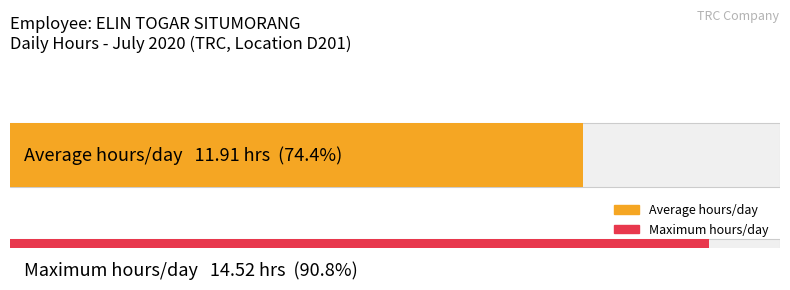

What is the maximum value shown in the chart?

14.5